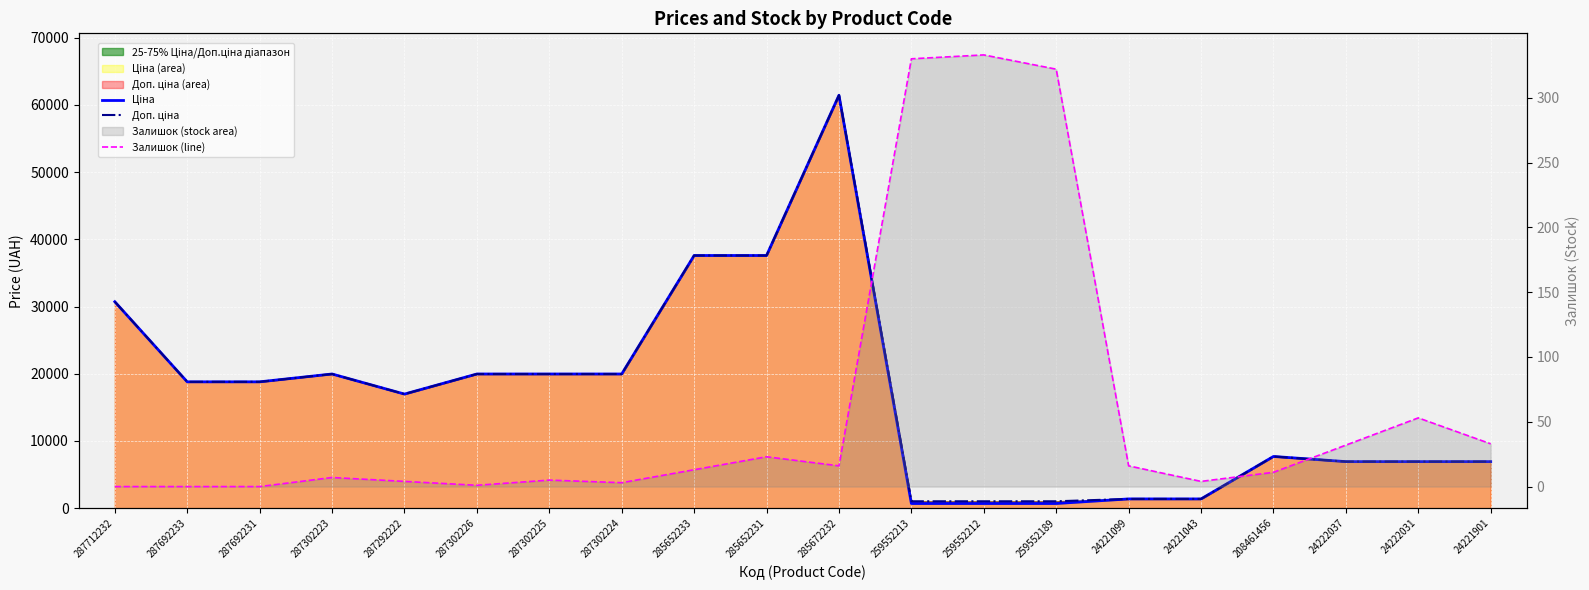

Reading right to left, what are all the values shown in this chart?

Ціна: 6925.7	6925.7	6925.7	7693.1	1375.4	1375.4	693.7	693.7	693.7	61434.3	37593.6	37593.6	19964.2	19964.2	19964.2	16976.3	19964.2	18796.8	18796.8	30717.1
Доп. ціна: 6925.7	6925.7	6925.7	7693.1	1375.0	1375.0	1024.6	1024.6	1024.6	61434.3	37593.6	37593.6	19964.2	19964.2	19964.2	16976.3	19964.2	18796.8	18796.8	30717.1
Залишок (line): 33.0	53.0	32.0	11.0	4.0	16.0	322.0	333.0	330.0	16.0	23.0	13.0	3.0	5.0	1.0	4.0	7.0	0.0	0.0	0.0